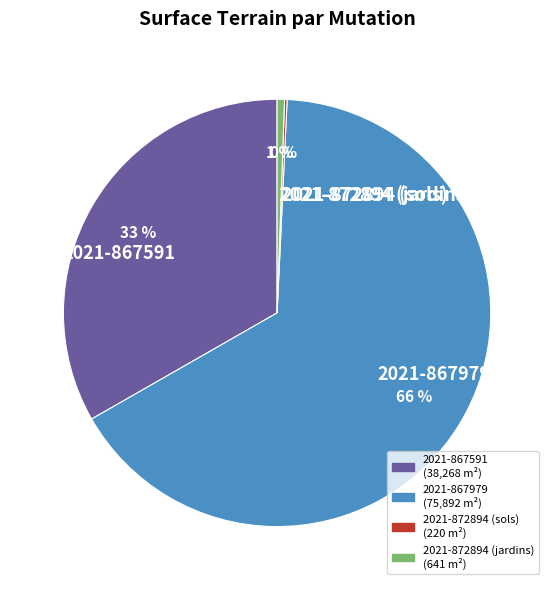

Do 2021-867979 and 2021-872894 (jardins) together represent more than half of the pie?

Yes